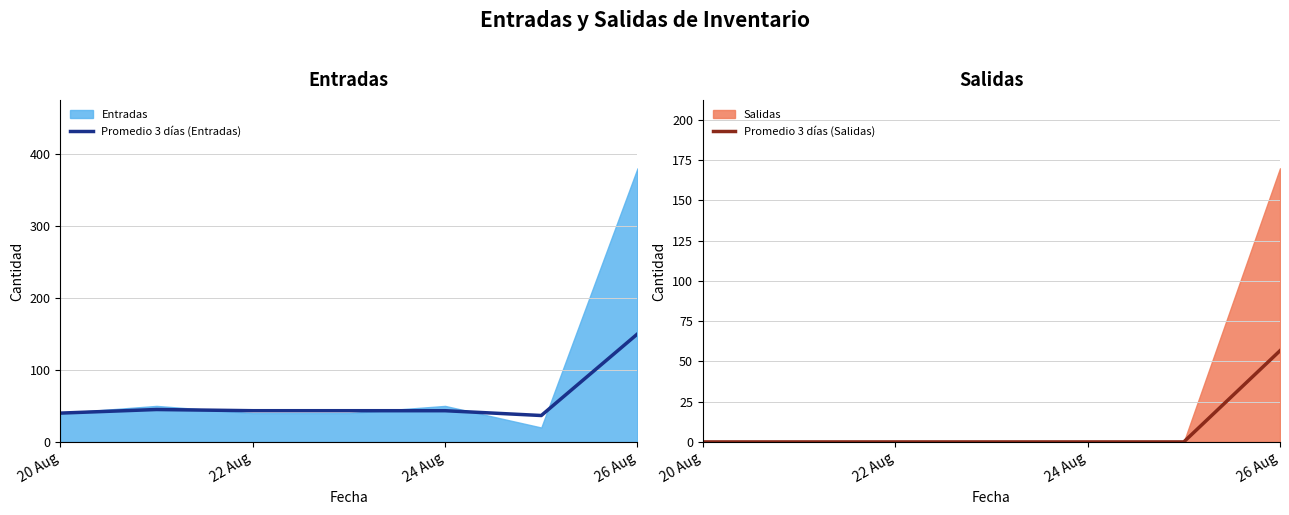

How many data points in Promedio 3 días (Salidas) are above 0?

1